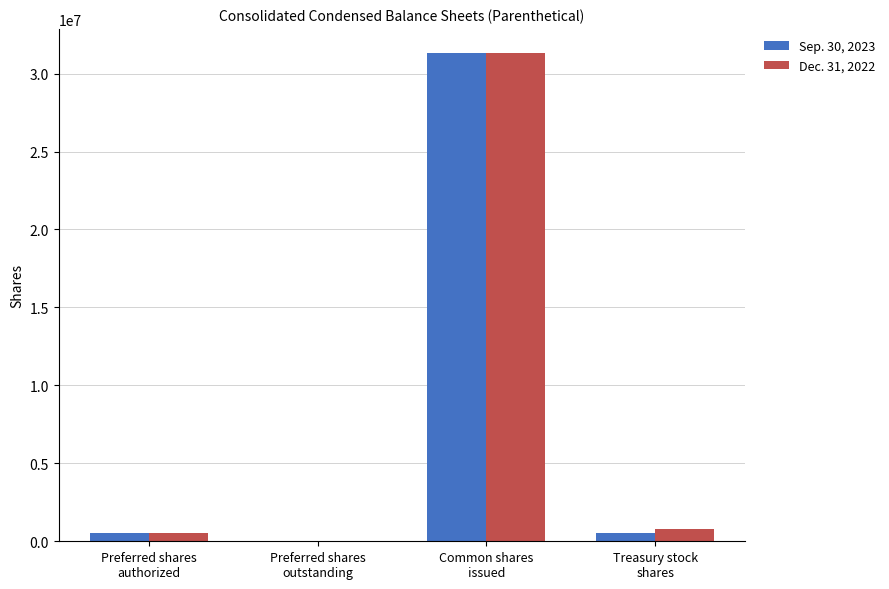

What is the maximum value shown in the chart?

31299194